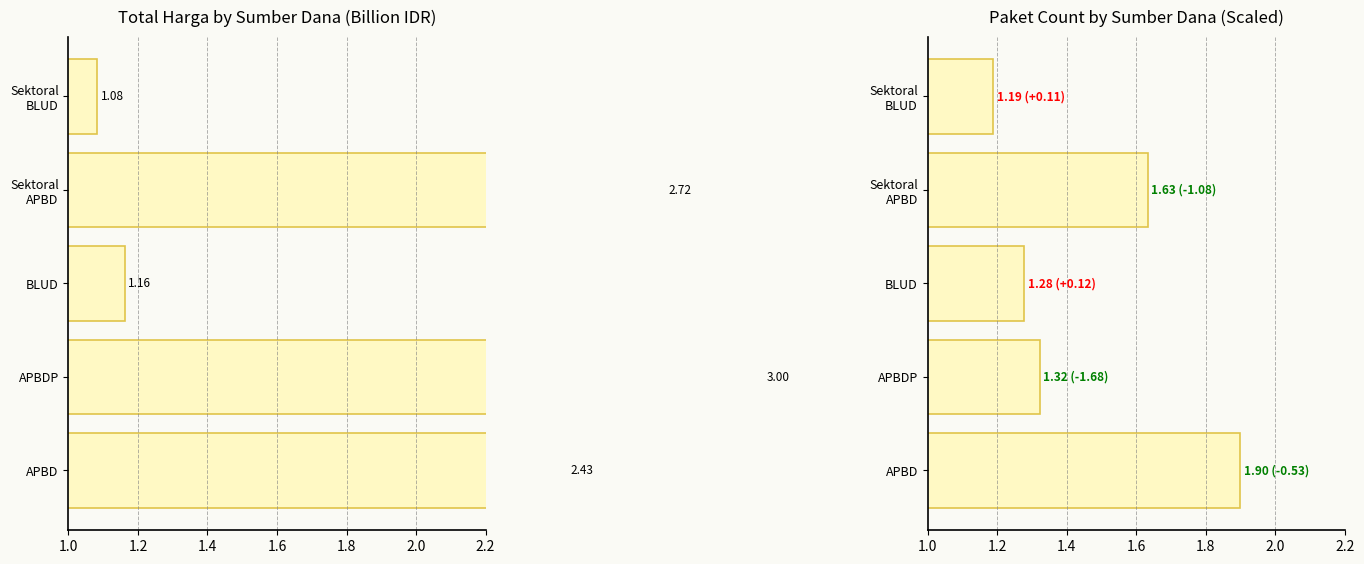

What is the sum of all values?

7.3